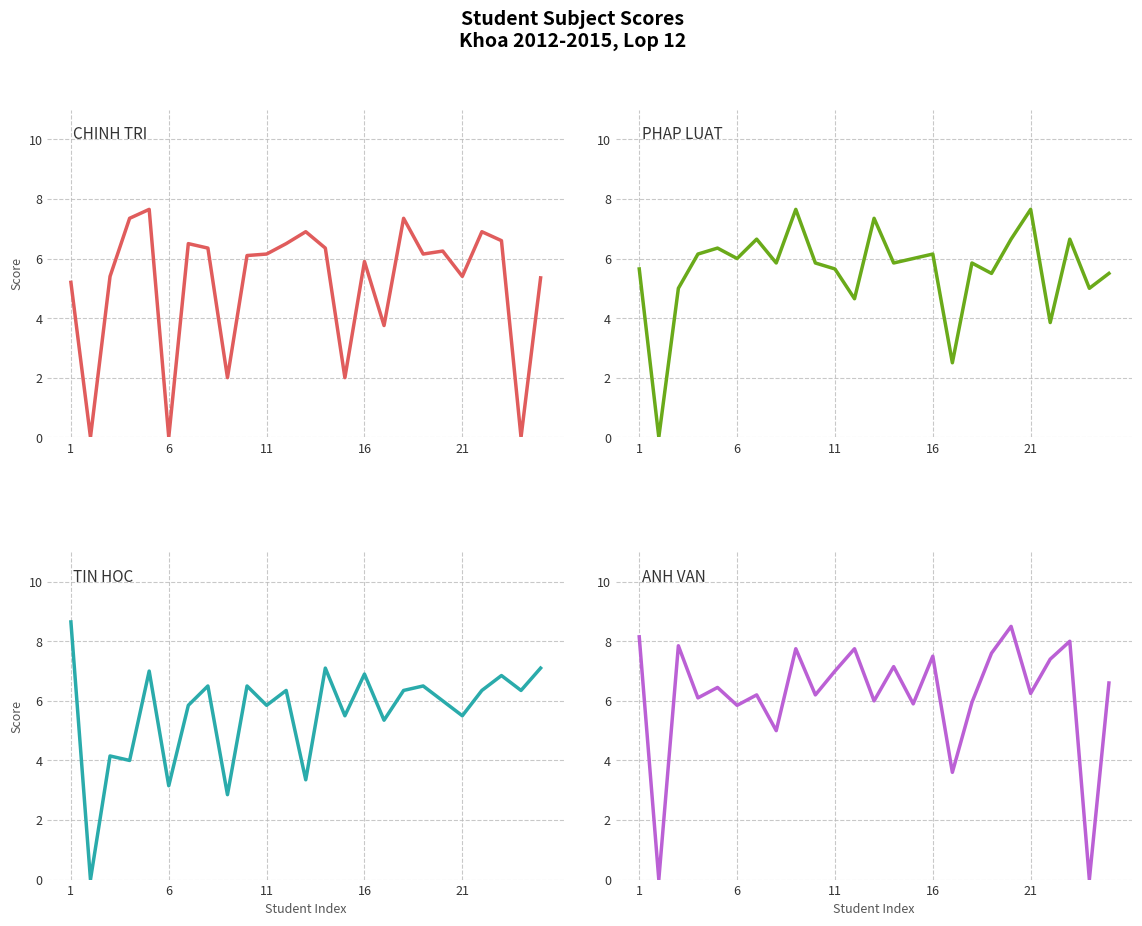

Which category has the highest value across all series?

1